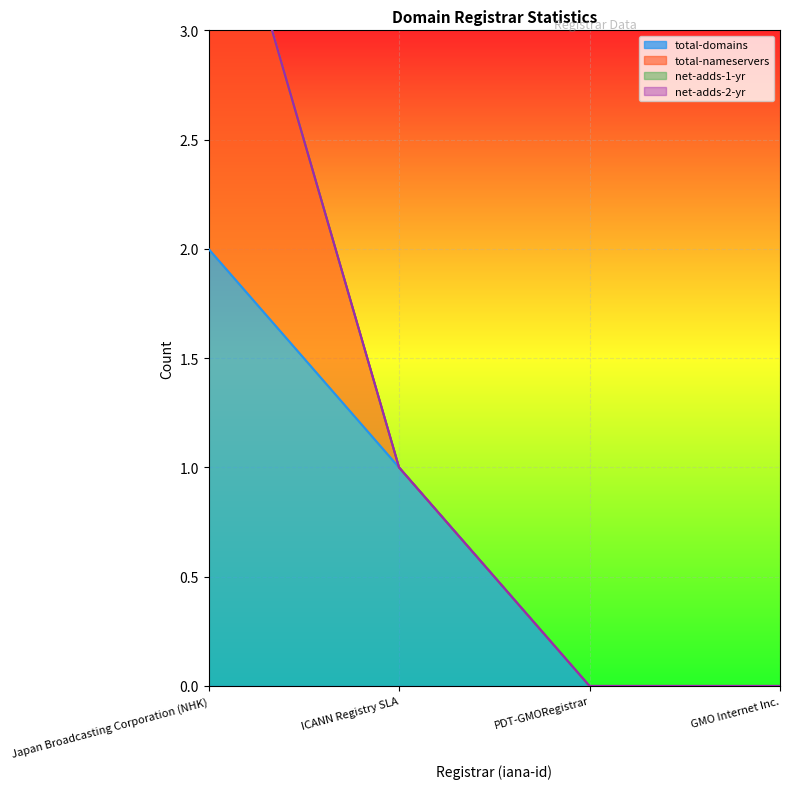

Rank the series at ICANN Registry SLA from lowest to highest value.

total-nameservers, net-adds-1-yr, net-adds-2-yr, total-domains